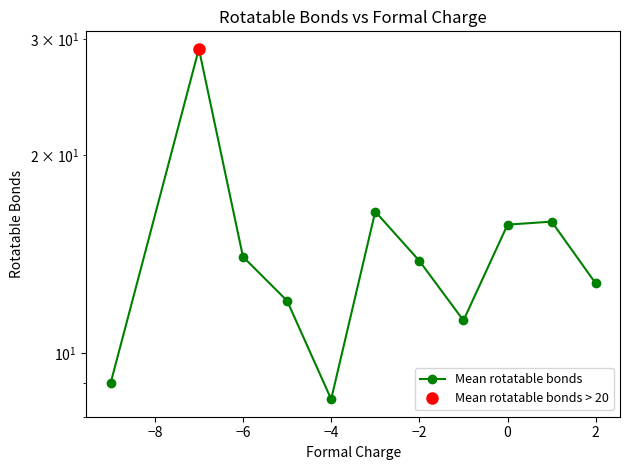

What is the difference between the second highest and minimum values?

7.9